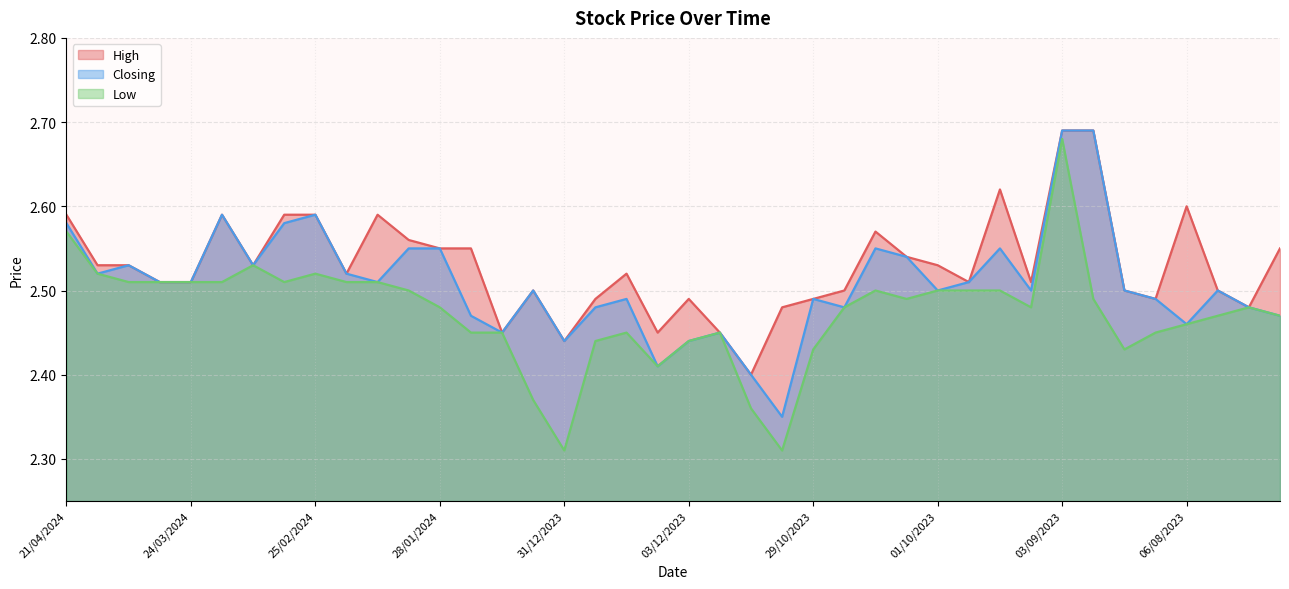

What is the label of the 23rd point from the left?

19/11/2023